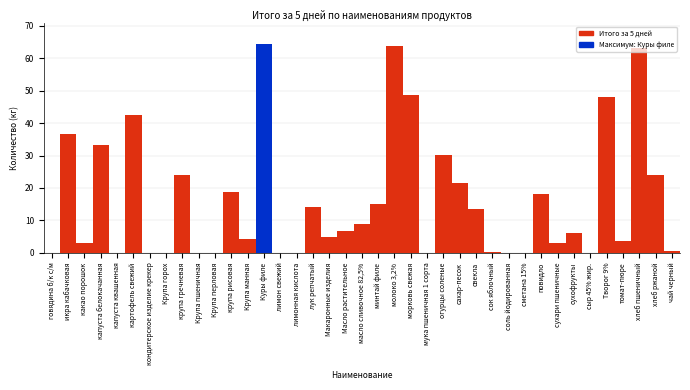

The chart shows a value of 48.8 at морковь свежая. True or false?

True